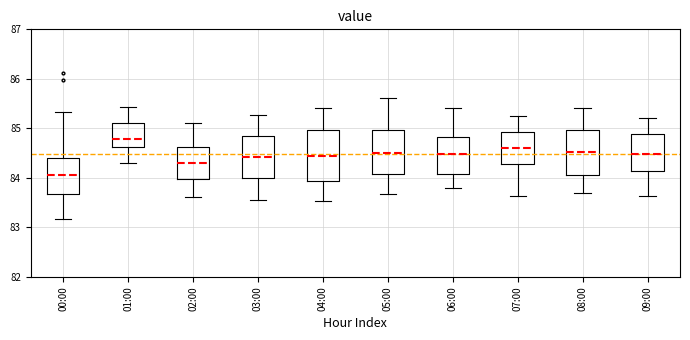

Which box is the tallest, from its lower edge to its upper edge?

04:00